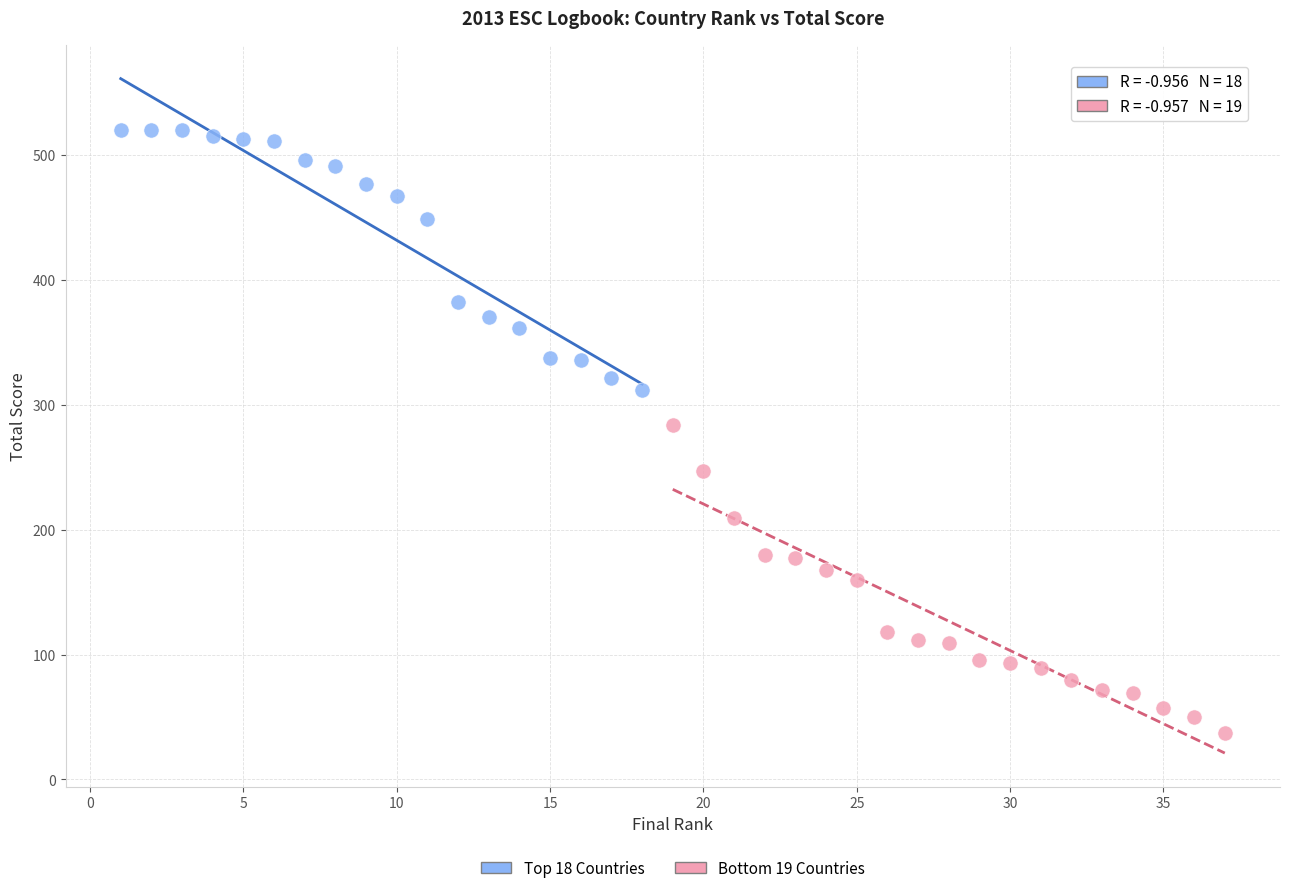

Which series reaches the maximum Y coordinate?

Top 18 Countries